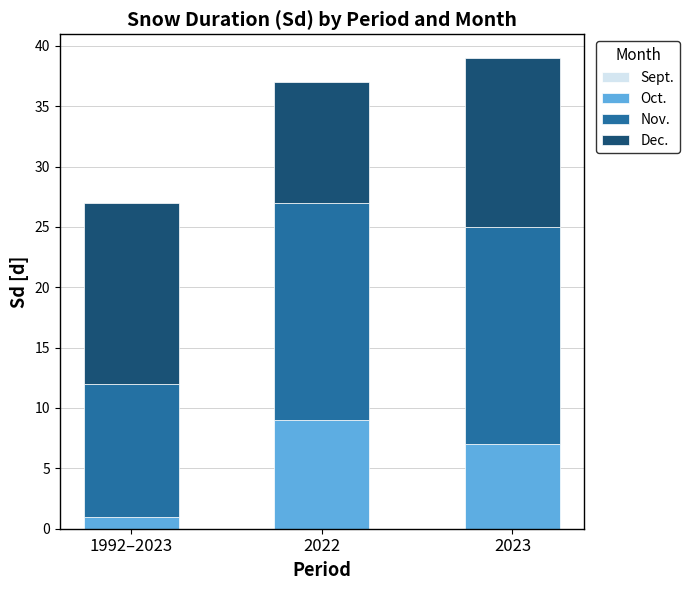

At which label does Oct. reach its peak?

2022